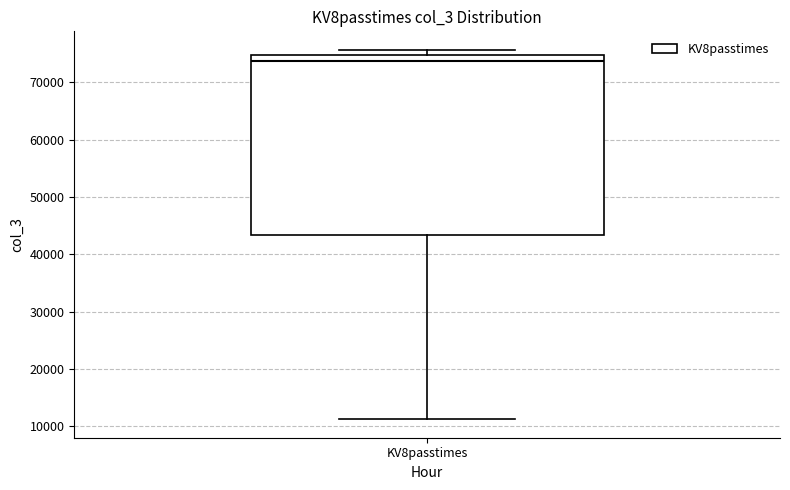

Read this box plot against the y-axis: the position of the median line, the range covered by the box, and the ends of both whiskers. The values are not printed on the chart, so give them approximately, as read against the axis.

median 74000, box 43000 to 75000, whiskers 11000 to 76000